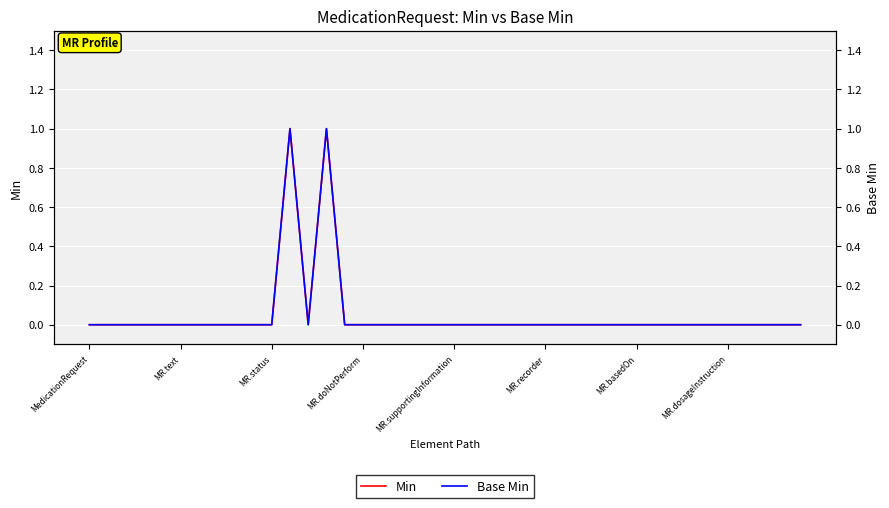

True or false: Min has more than 1 points higher than both neighbors.

True